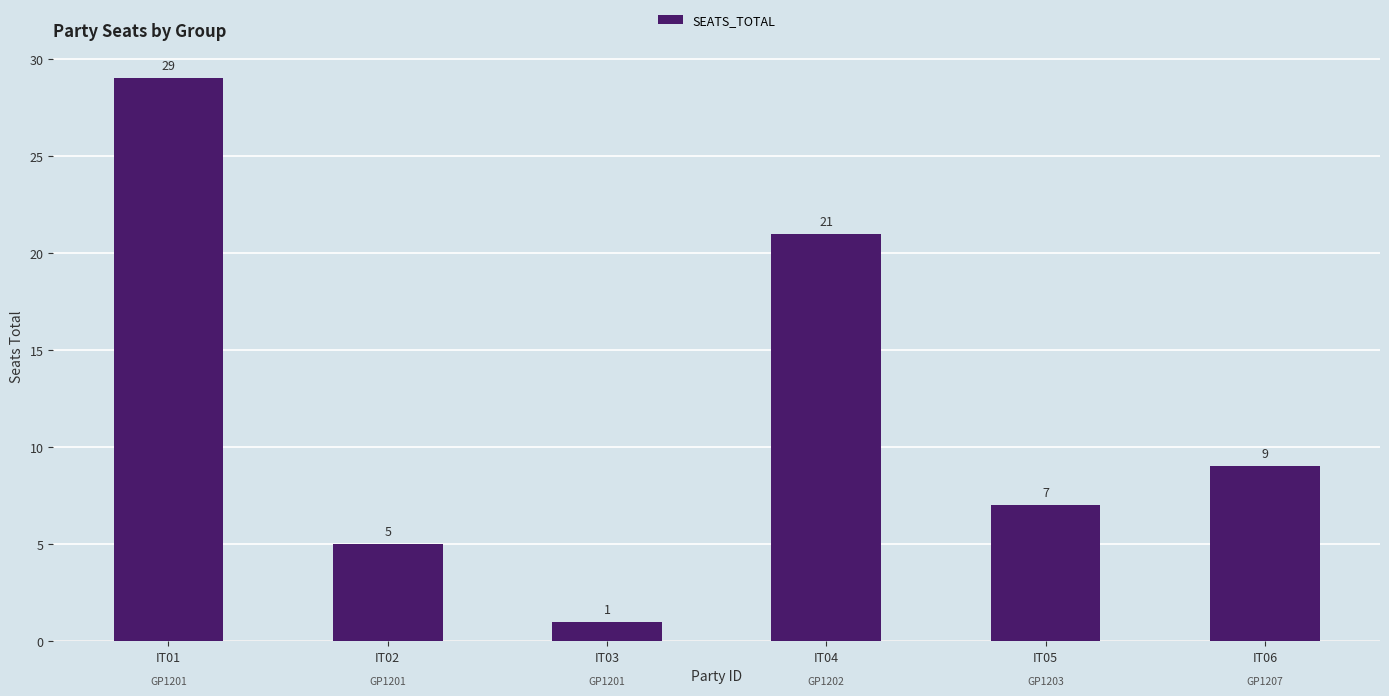

At which label does the data first exceed 9?

IT01